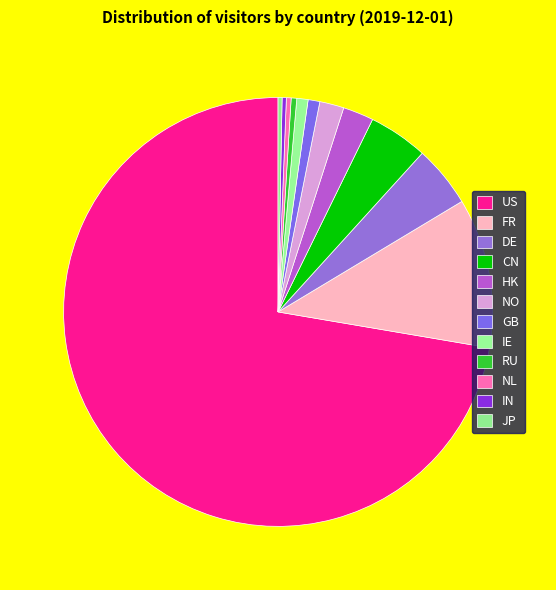

How many segments does this pie chart have?

12